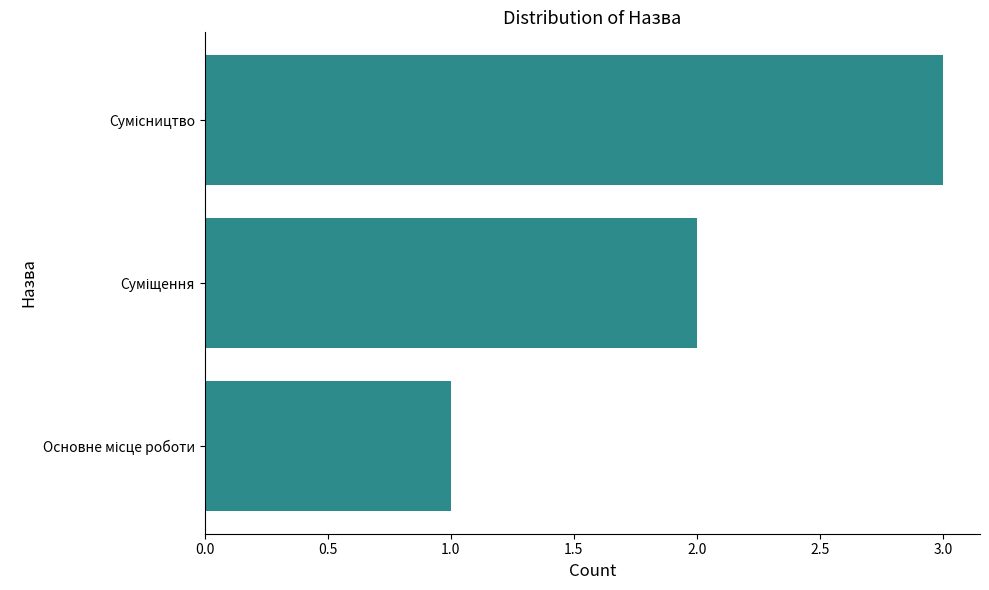

What is the maximum value shown in the chart?

3